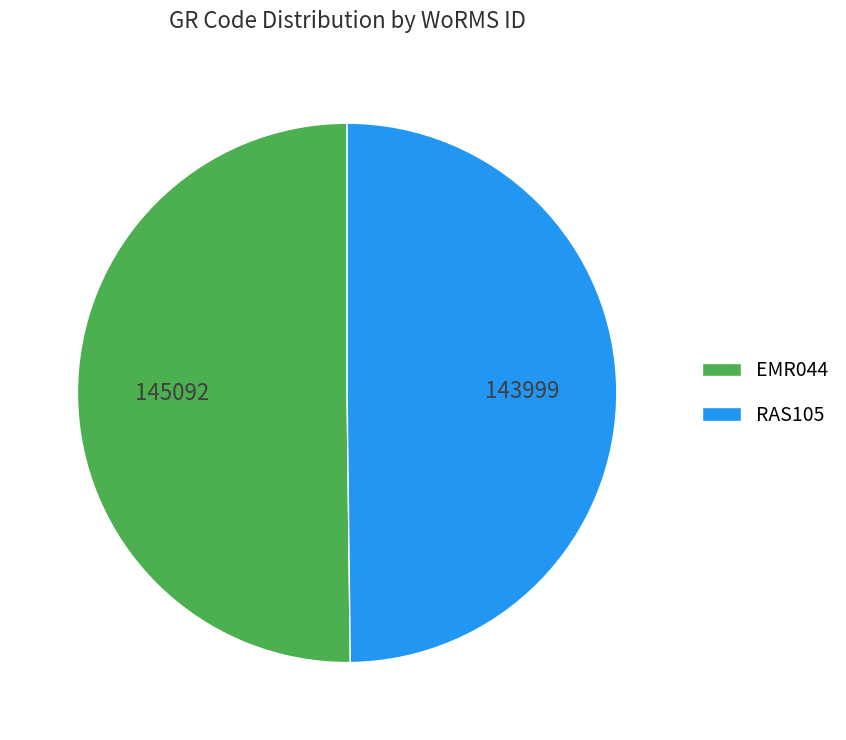

Is the sum of RAS105 and EMR044 greater than half?

Yes